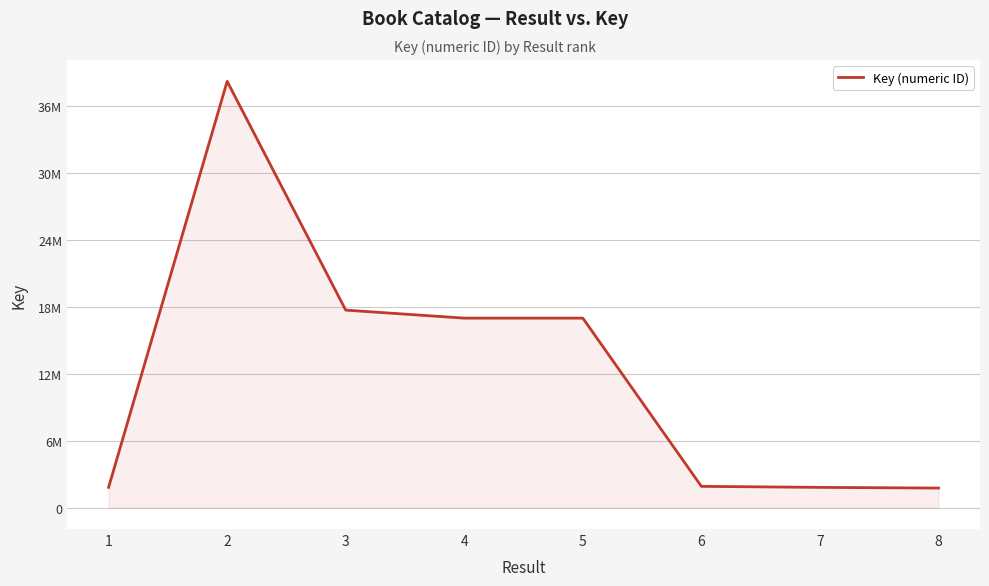

Is this an area chart (filled region under the line)?

Yes